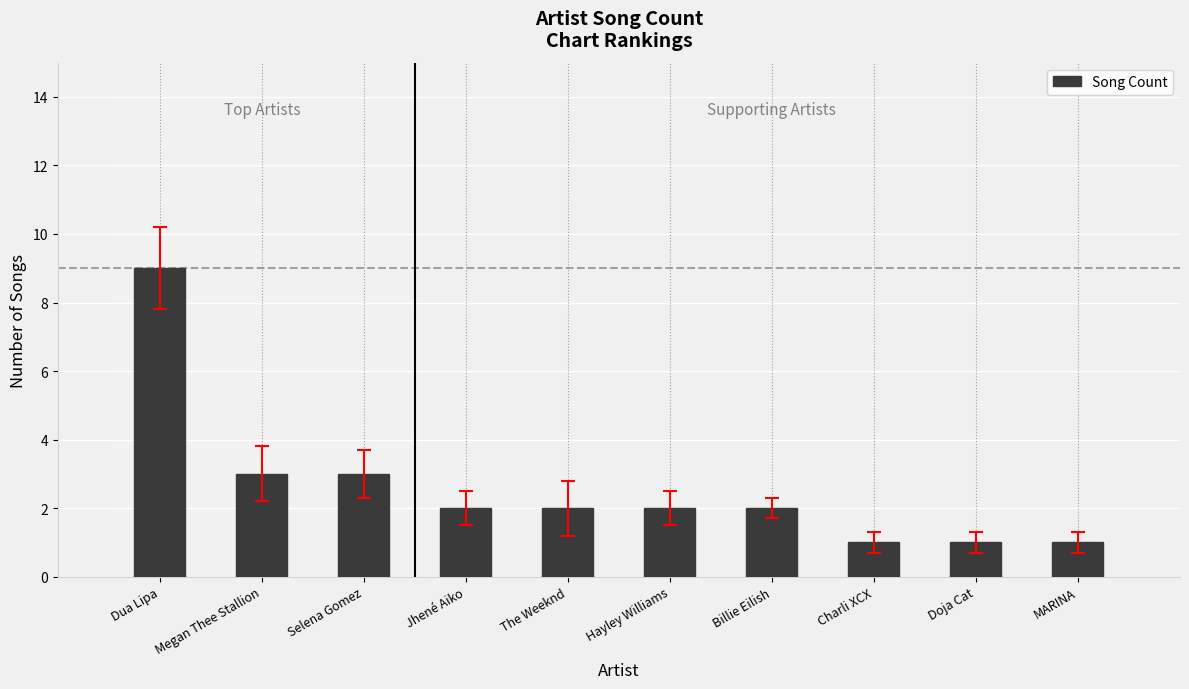

Is it true that the value at Dua Lipa is 6?

False